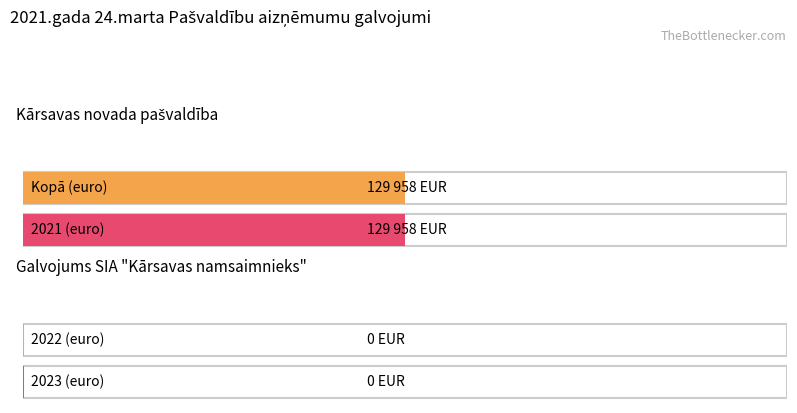

Where is the data nearest to the value 64979?

Kopā